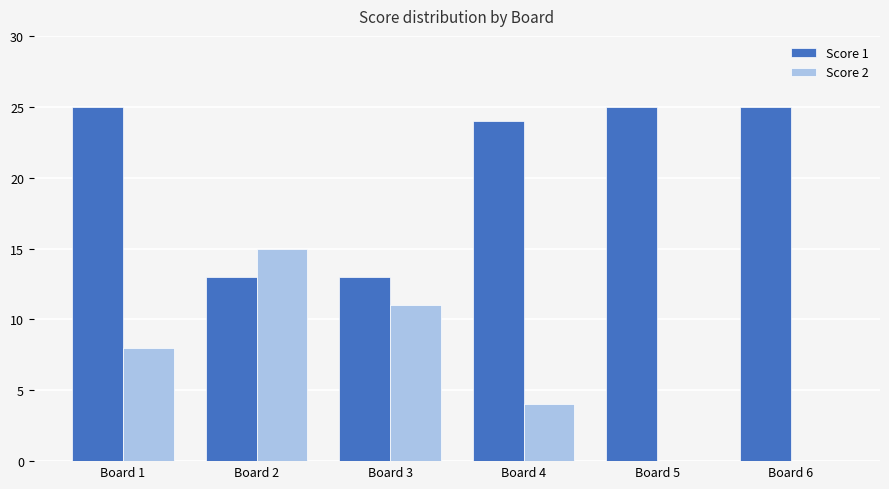

What is the total value across all series at Board 3?

24